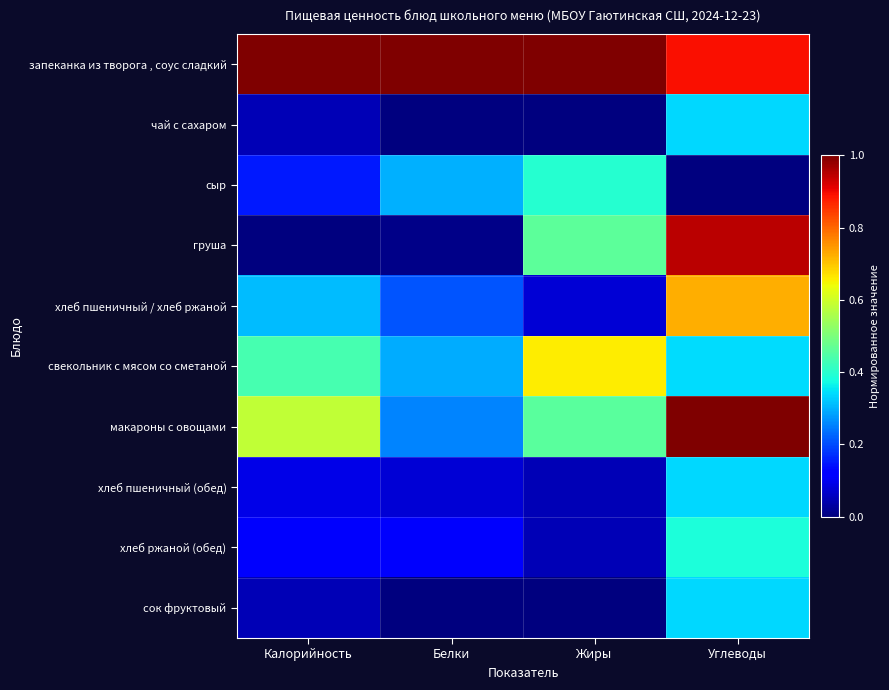

At how many categories does at least one series exceed 0?

4